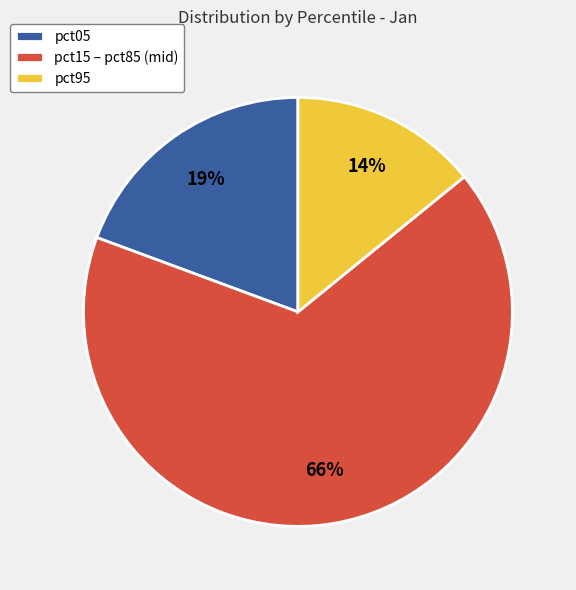

How many slices are in this pie chart?

3